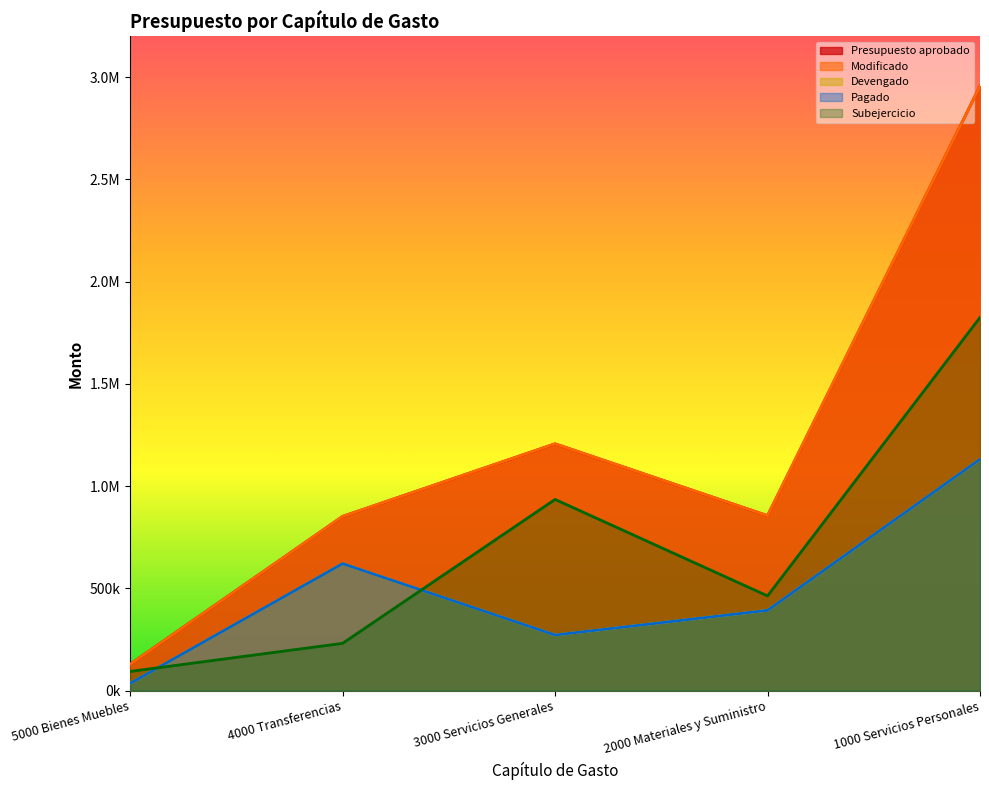

True or false: Modificado and Pagado intersect in this chart.

False